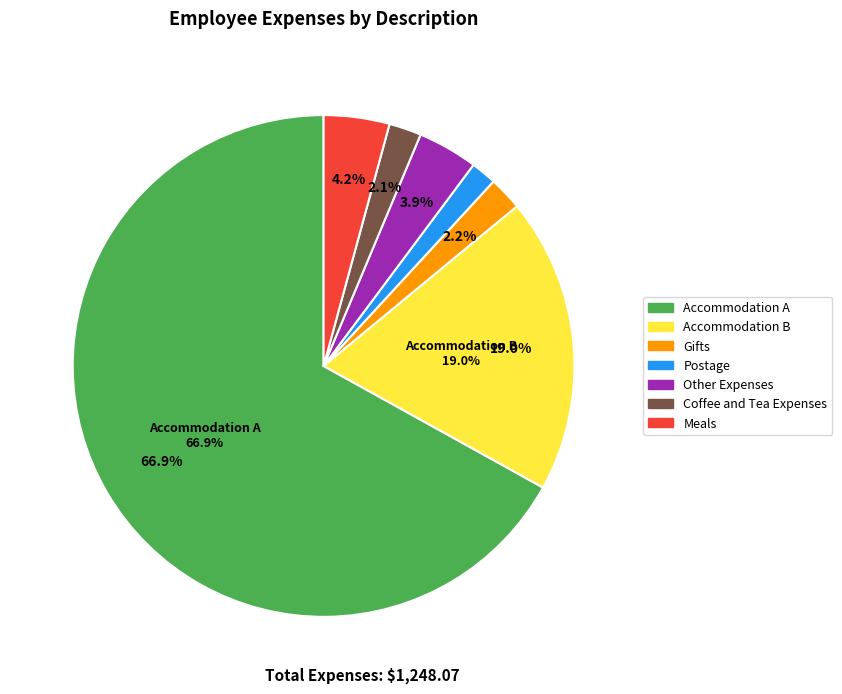

Do Accommodation B and Other Expenses together represent more than half of the pie?

No